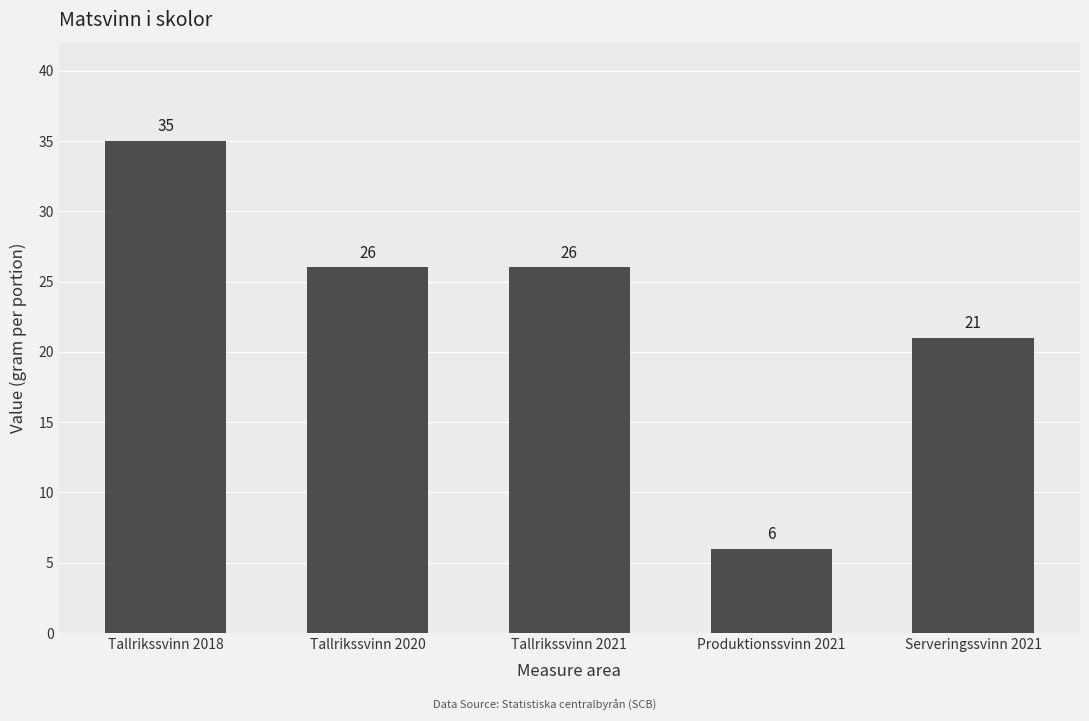

What is the label of the 3rd bar from the right?

Tallrikssvinn 2021